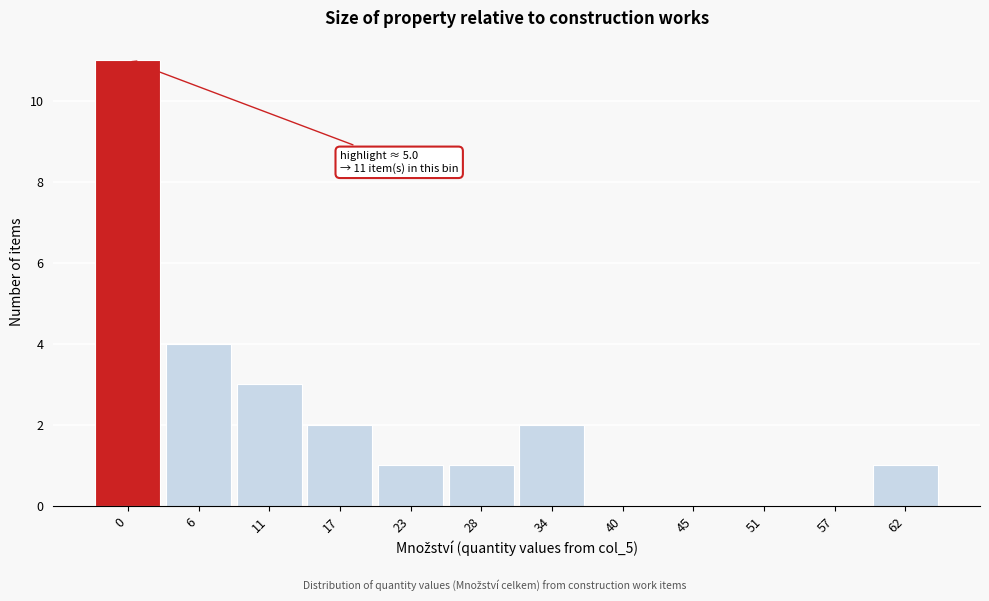

Reading left to right, what are all the values shown in this chart?

0=11	6=4	11=3	17=2	23=1	28=1	34=2	40=0	45=0	51=0	57=0	62=1